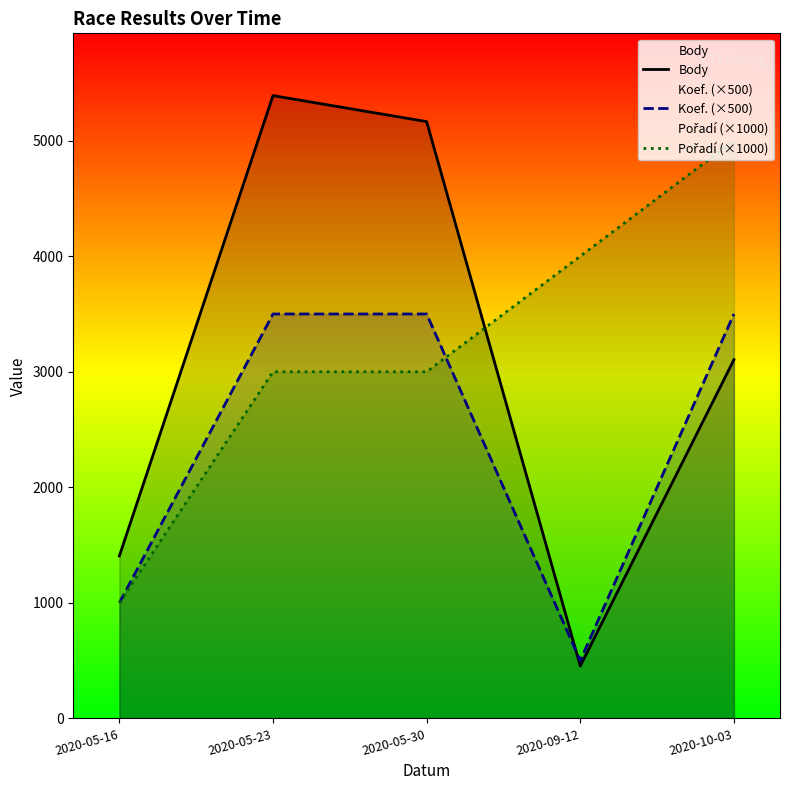

True or false: Body has more than 0 points higher than both neighbors.

True